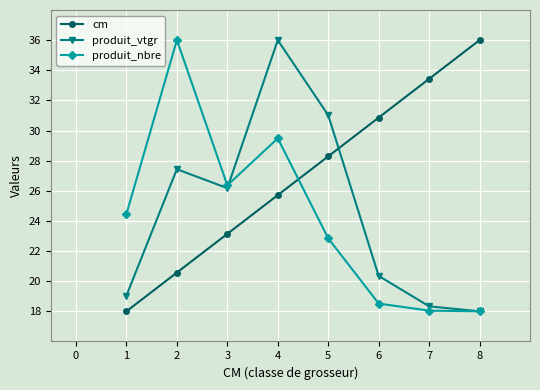

Which series has the largest total across all categories?

cm